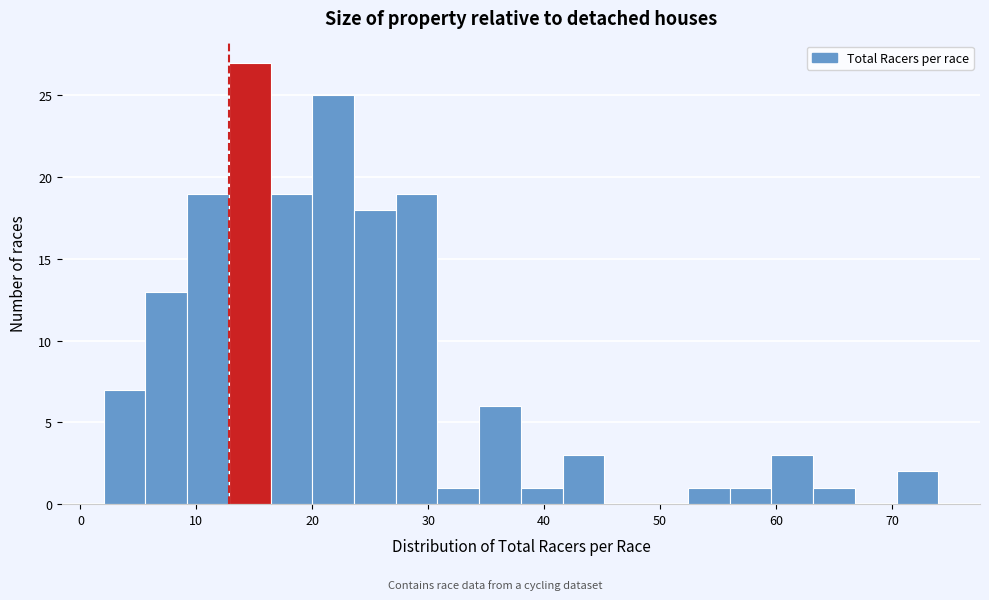

Read against the x-axis, roughly where is the centre of the tallest bar?

15